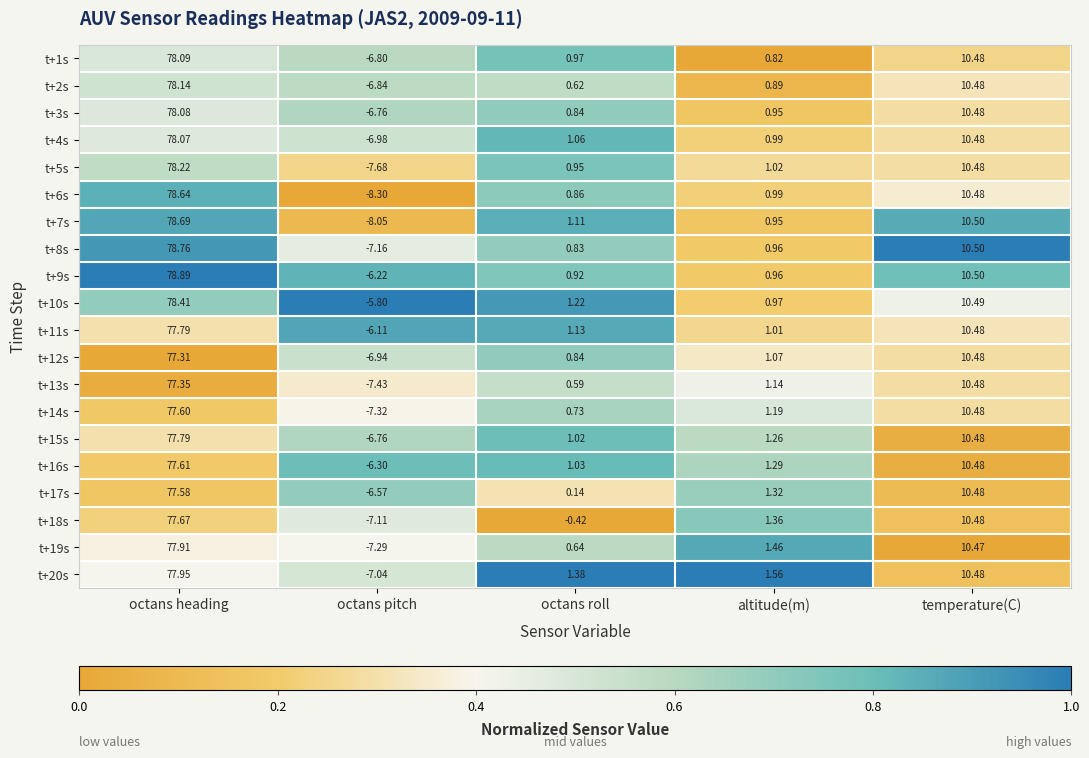

What is the total value across all series at octans pitch?

-139.5